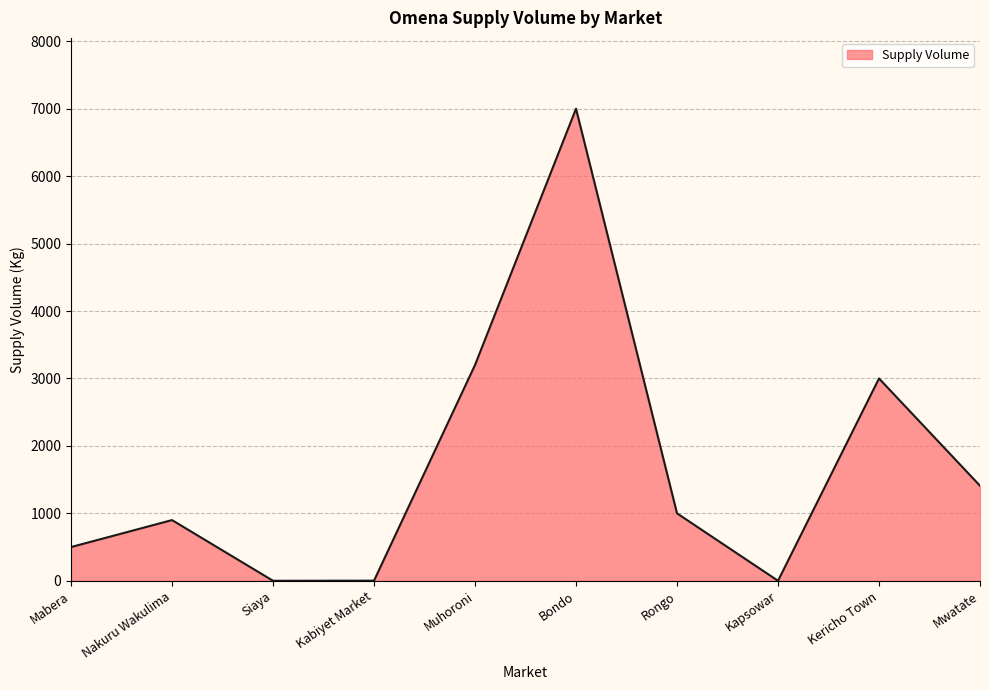

What is the sum of the values at Rongo and Kabiyet Market?

1002